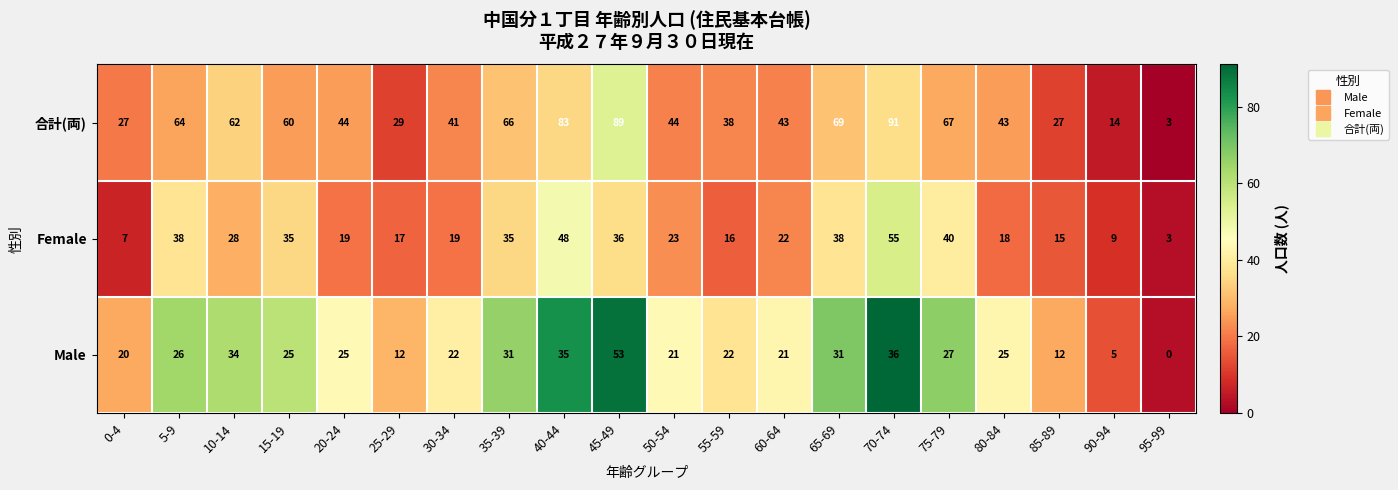

How many series are shown in this chart?

3